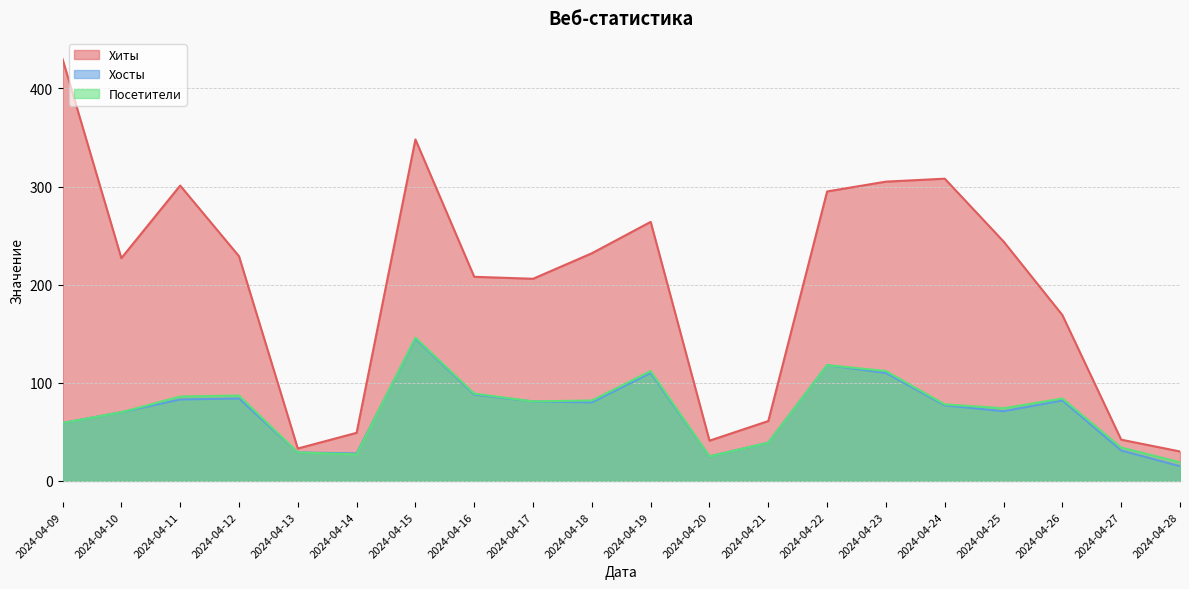

Is the value of Хосты at 2024-04-27 greater than the value of Посетители at 2024-04-13?

Yes